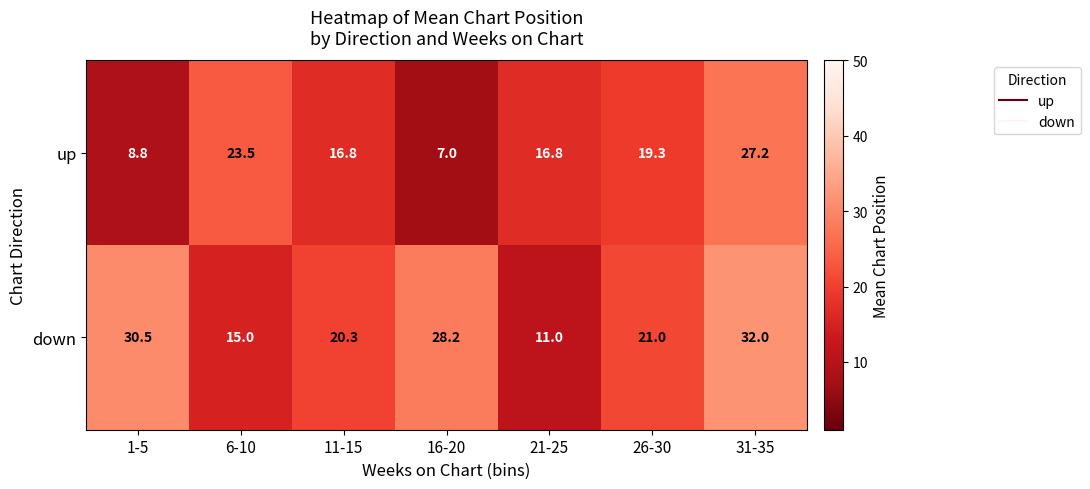

Which series has the widest spread of values?

down